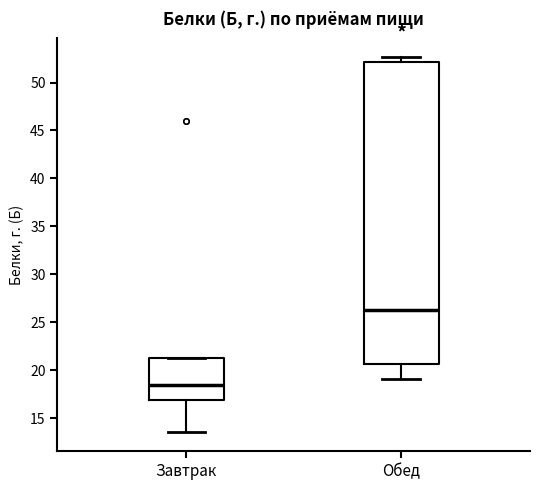

Which box's median line is the lowest?

Завтрак